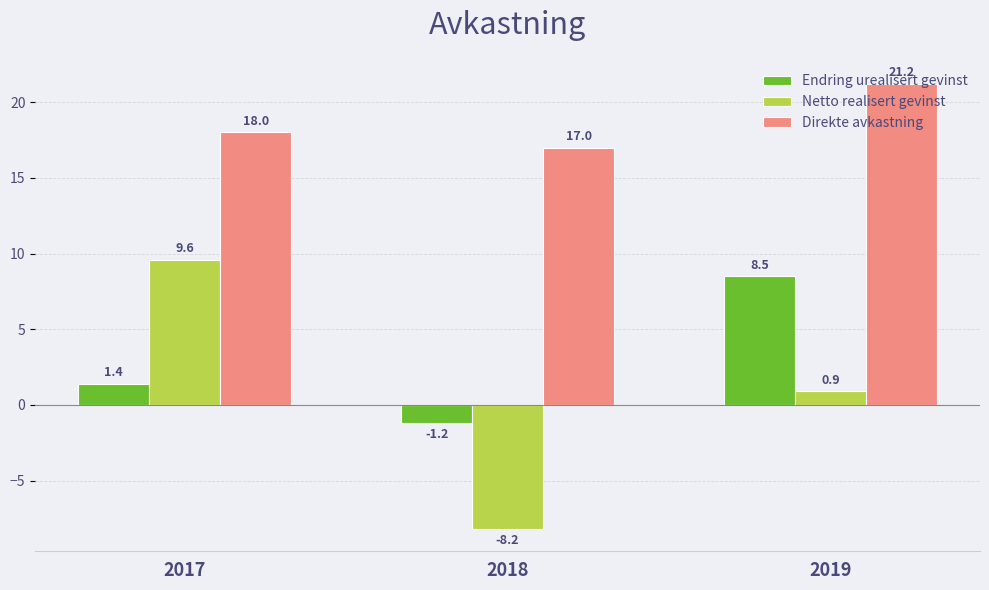

How many bars are there in total?

9